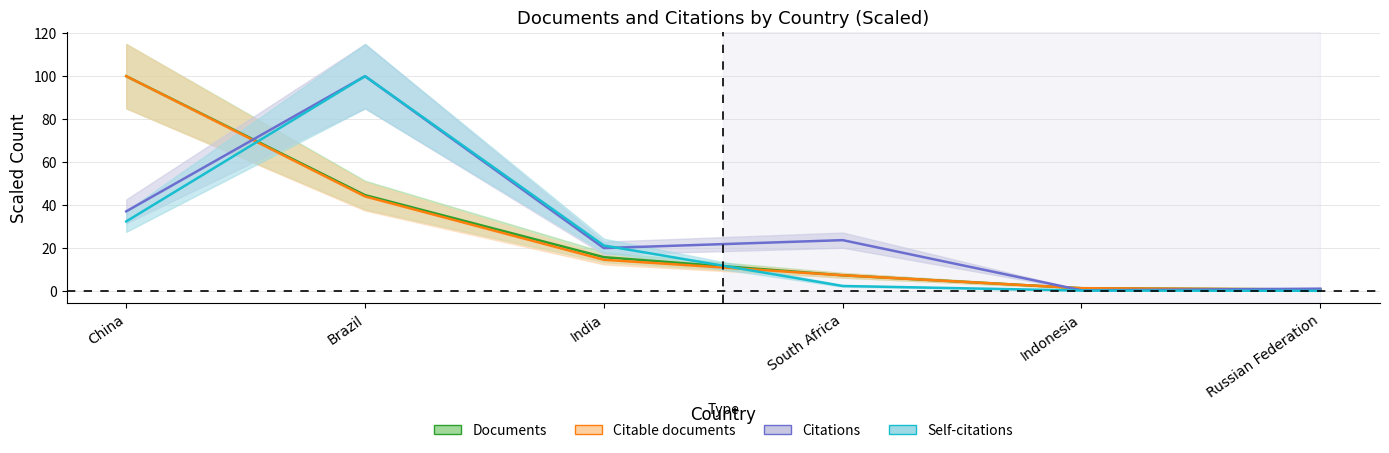

What is the difference between the second highest and second lowest values in the Self-citations series?

32.2